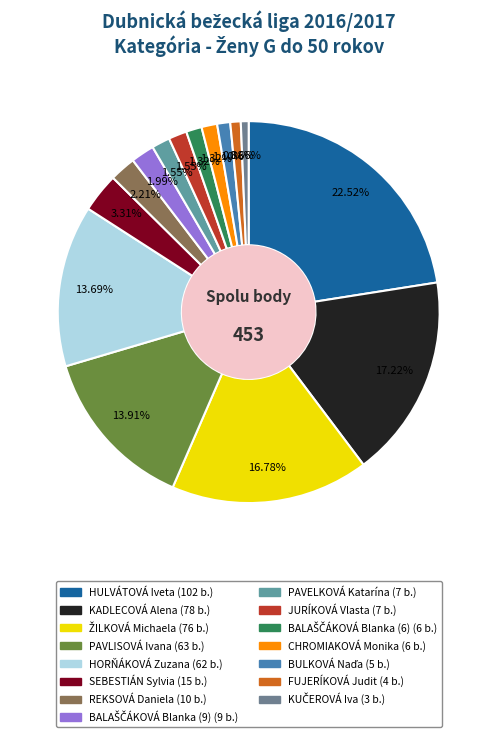

What percentage is the REKSOVÁ Daniela slice, to the nearest percent?

2%